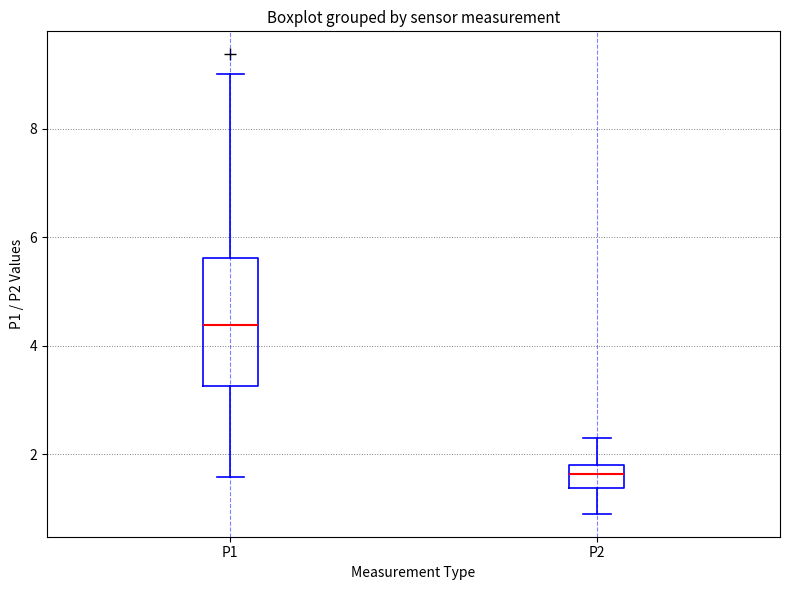

Which box is the tallest, from its lower edge to its upper edge?

P1